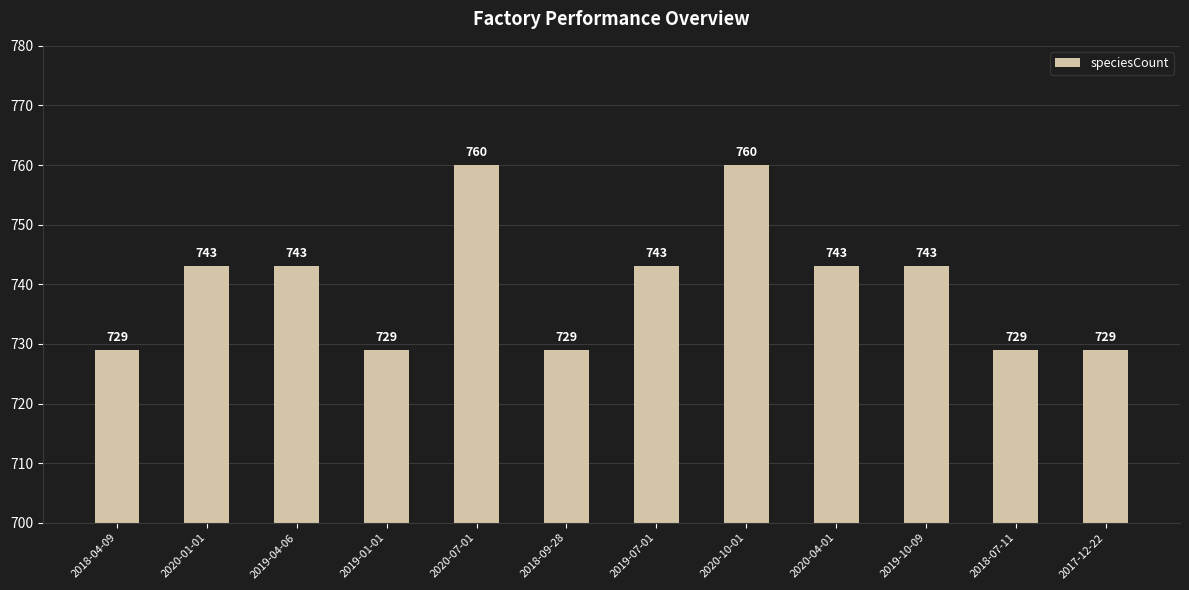

Reading left to right, what are all the values shown in this chart?

2018-04-09=729	2020-01-01=743	2019-04-06=743	2019-01-01=729	2020-07-01=760	2018-09-28=729	2019-07-01=743	2020-10-01=760	2020-04-01=743	2019-10-09=743	2018-07-11=729	2017-12-22=729